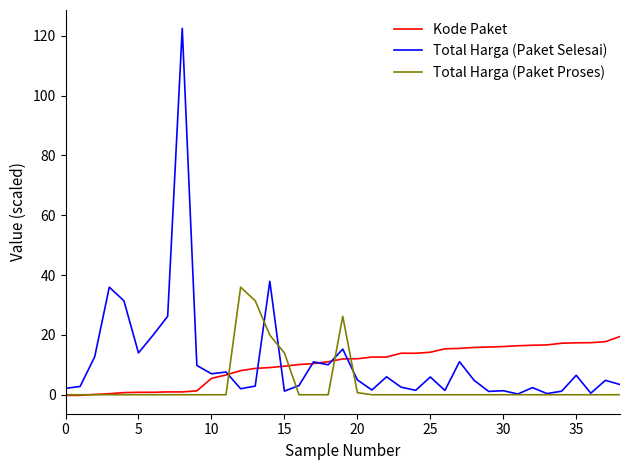

Which series has the widest spread of values?

Total Harga (Paket Selesai)